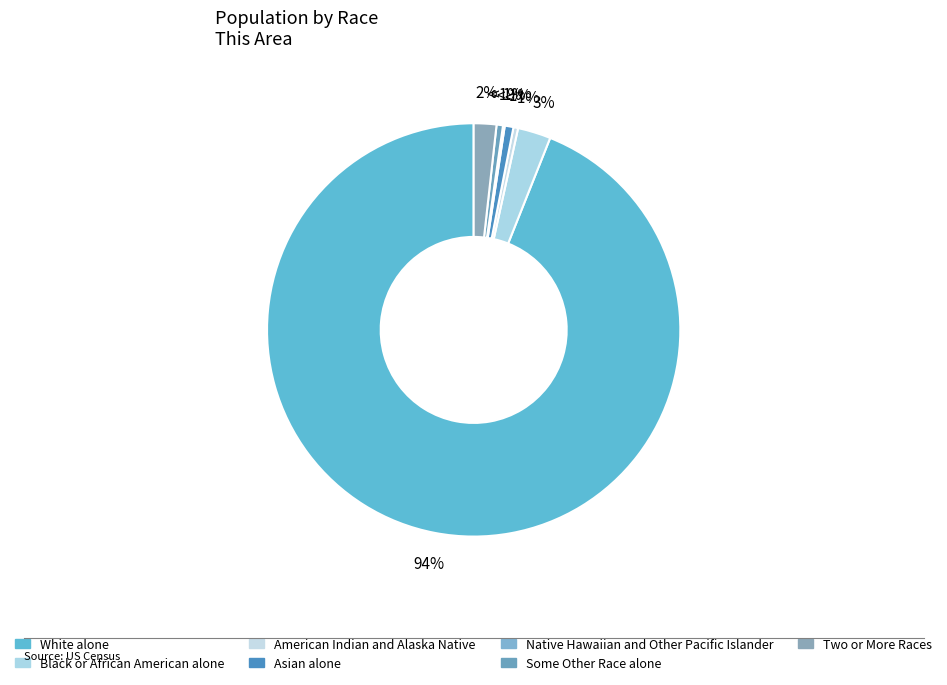

Which category has the smallest portion of the pie?

Native Hawaiian and Other Pacific Islander